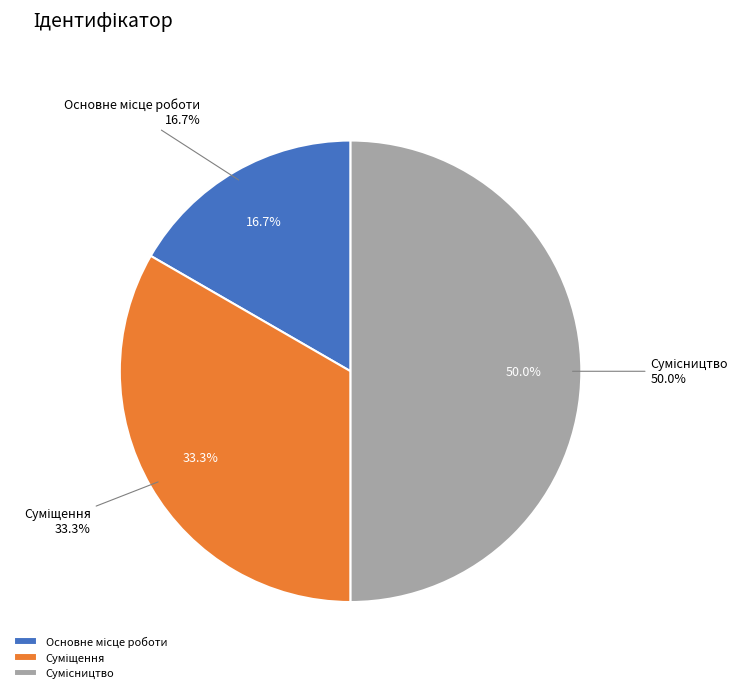

To the nearest percent, what is the average slice percentage?

33%